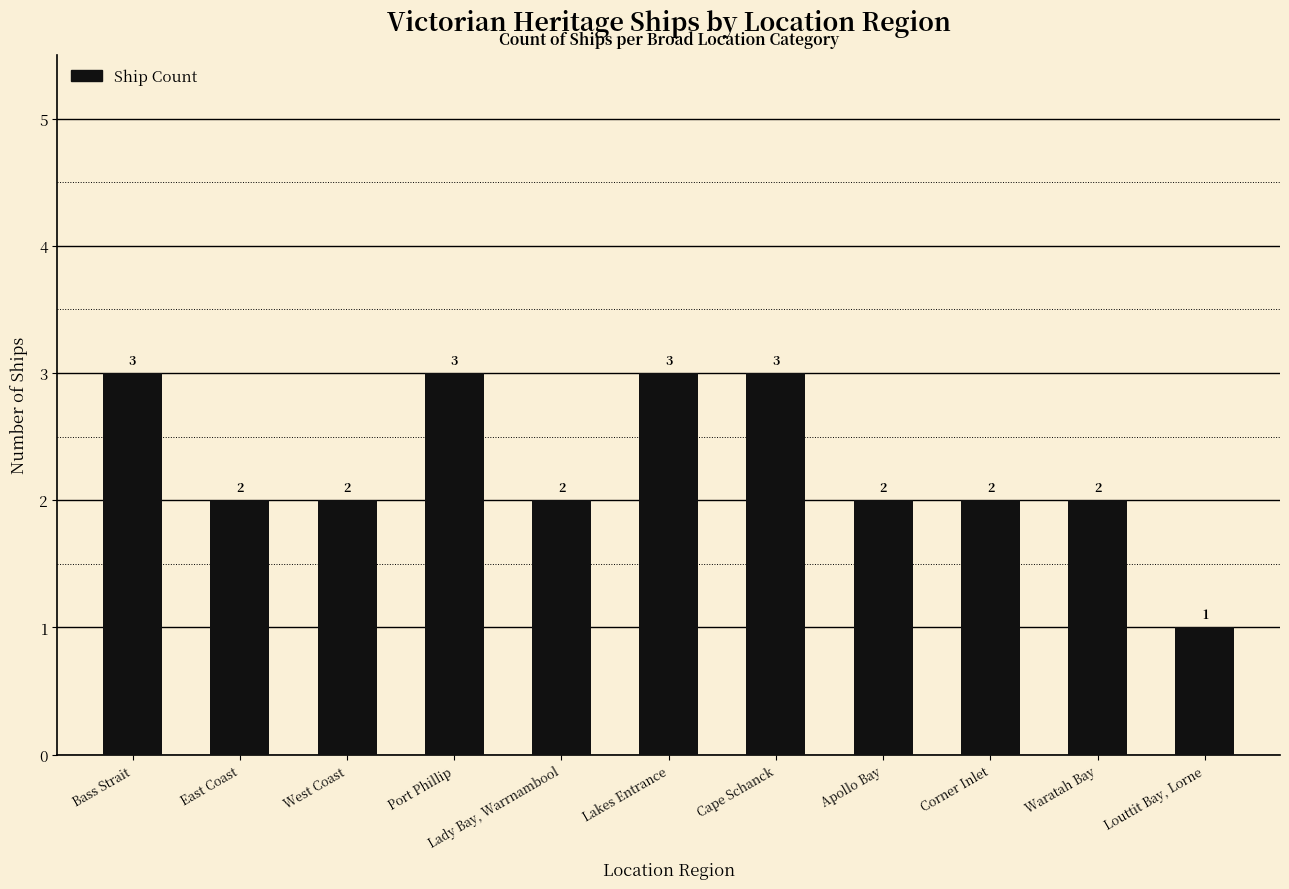

What is the label of the 11th bar from the left?

Louttit Bay, Lorne